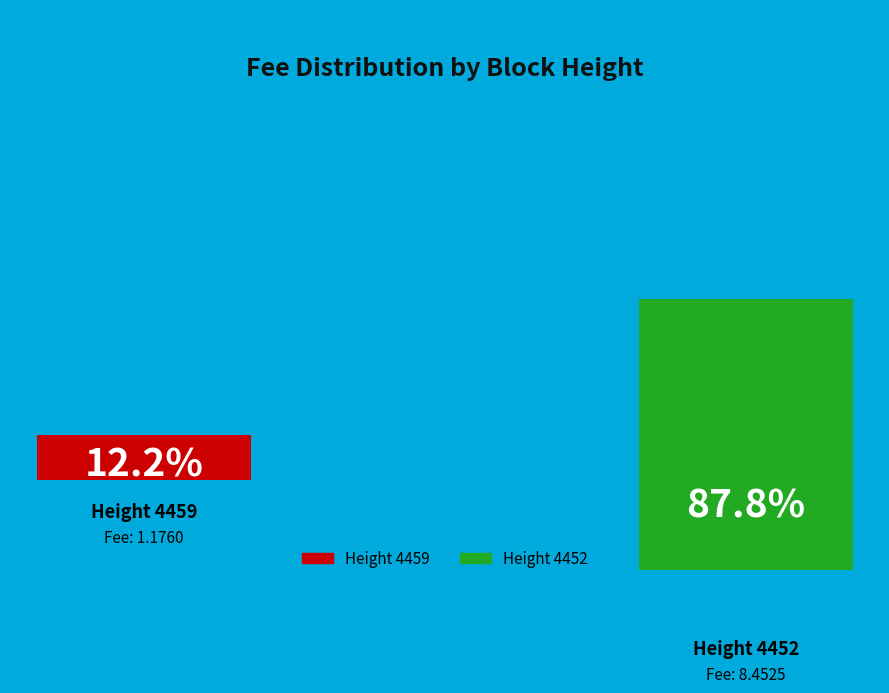

Count the number of slices in the pie.

2